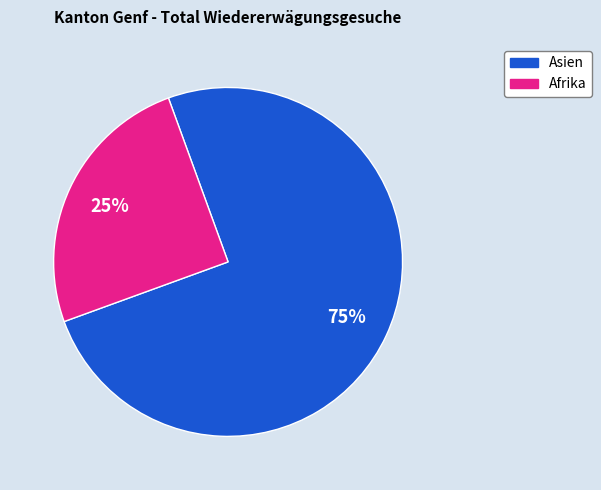

Does any single category account for the majority?

Yes